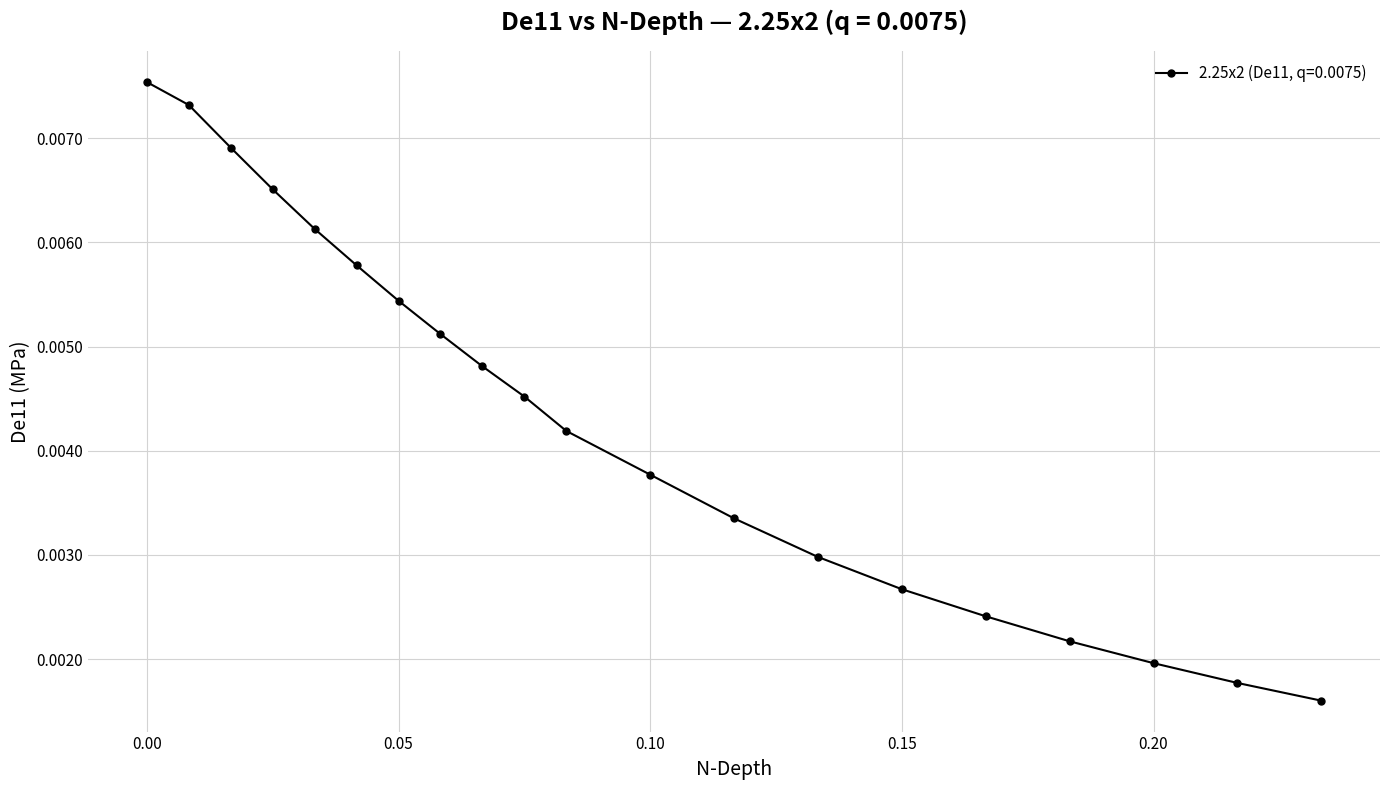

Count the values in the range 0 to 1.

20